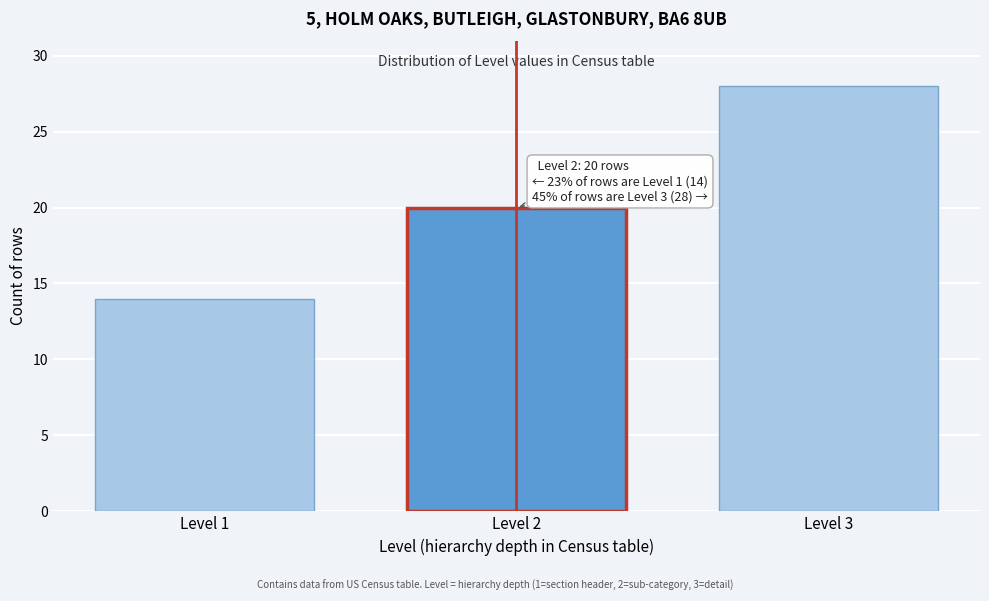

Reading left to right, extract all data points from this chart.

Level 1=14	Level 2=20	Level 3=28